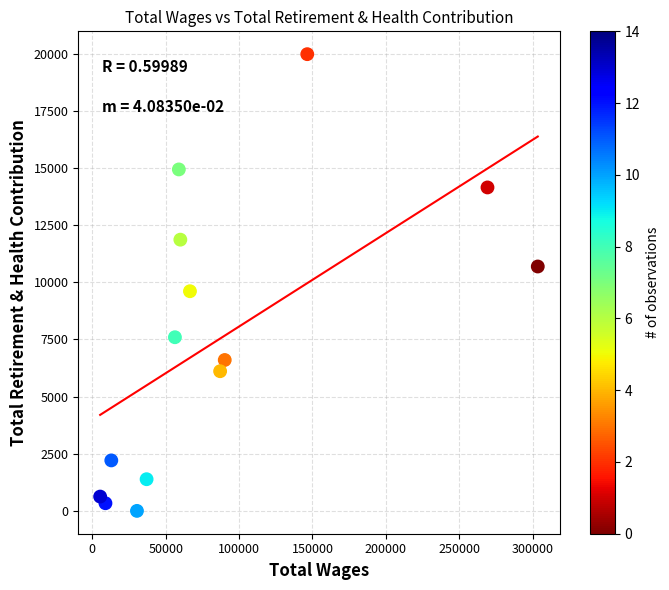

What is the range of X values (max minus min)?

298238